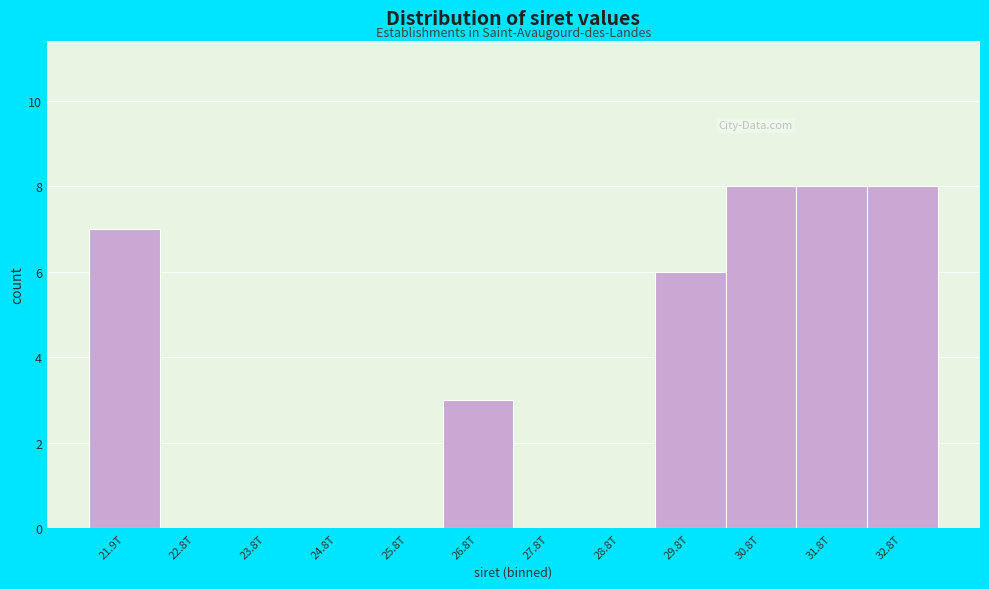

Reading left to right, what are all the values shown in this chart?

21.9T=7	22.8T=0	23.8T=0	24.8T=0	25.8T=0	26.8T=3	27.8T=0	28.8T=0	29.8T=6	30.8T=8	31.8T=8	32.8T=8